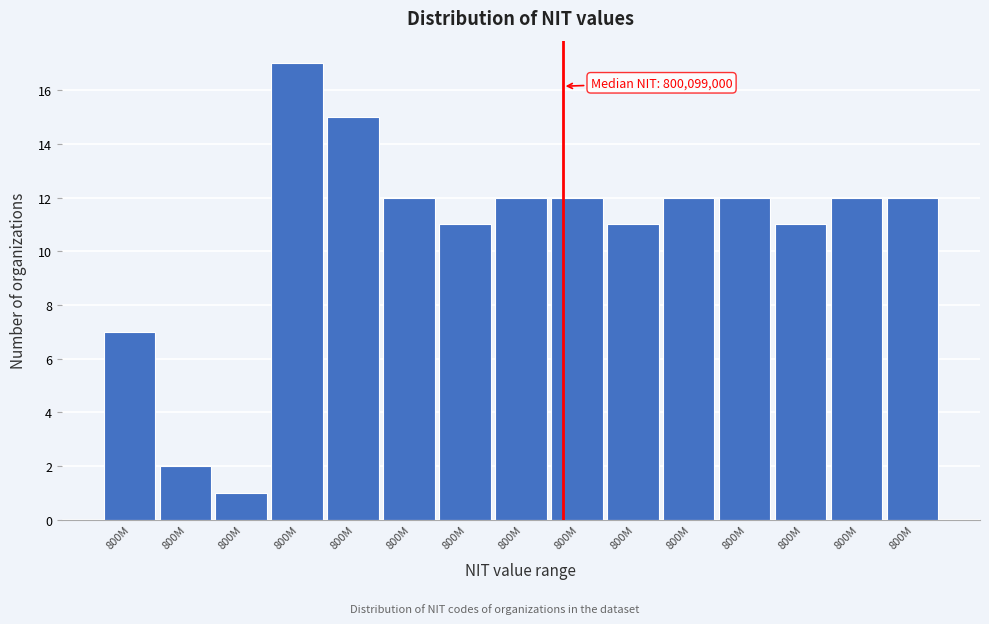

Are the bars horizontal?

No